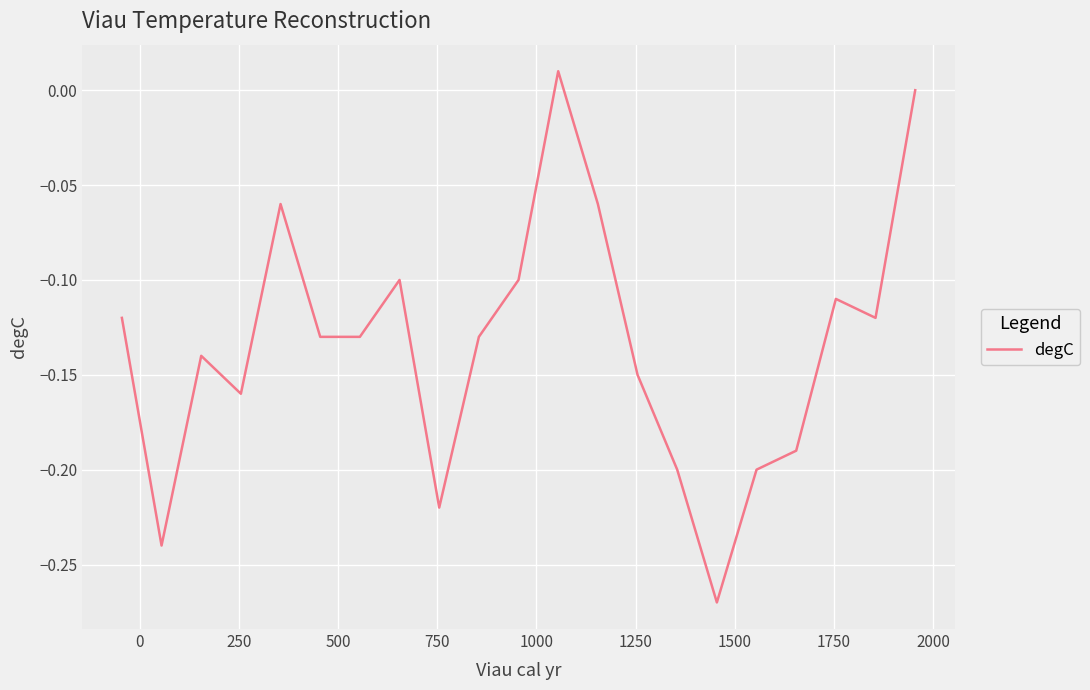

What is the difference between the maximum and minimum values?

0.3